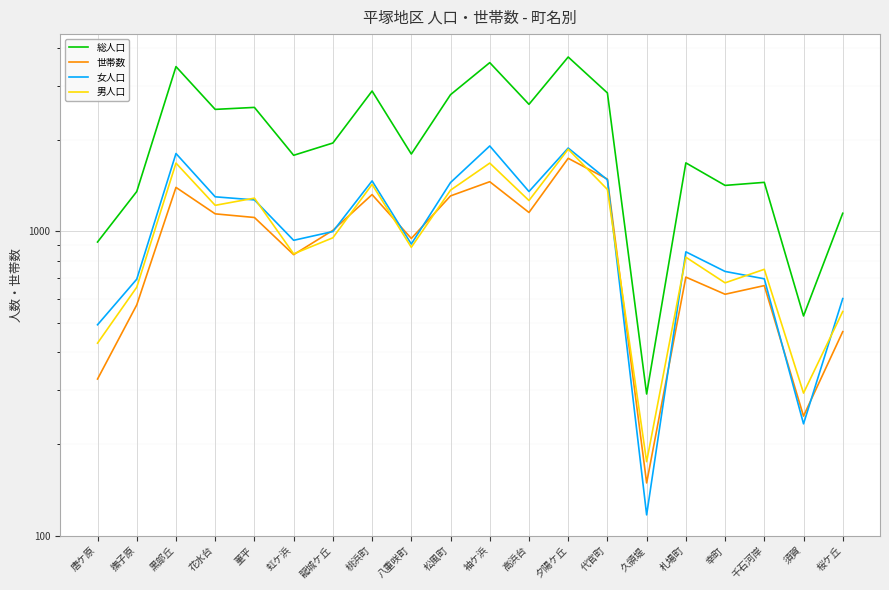

What is the approximate value of 男人口 at 袖ケ浜?

1675